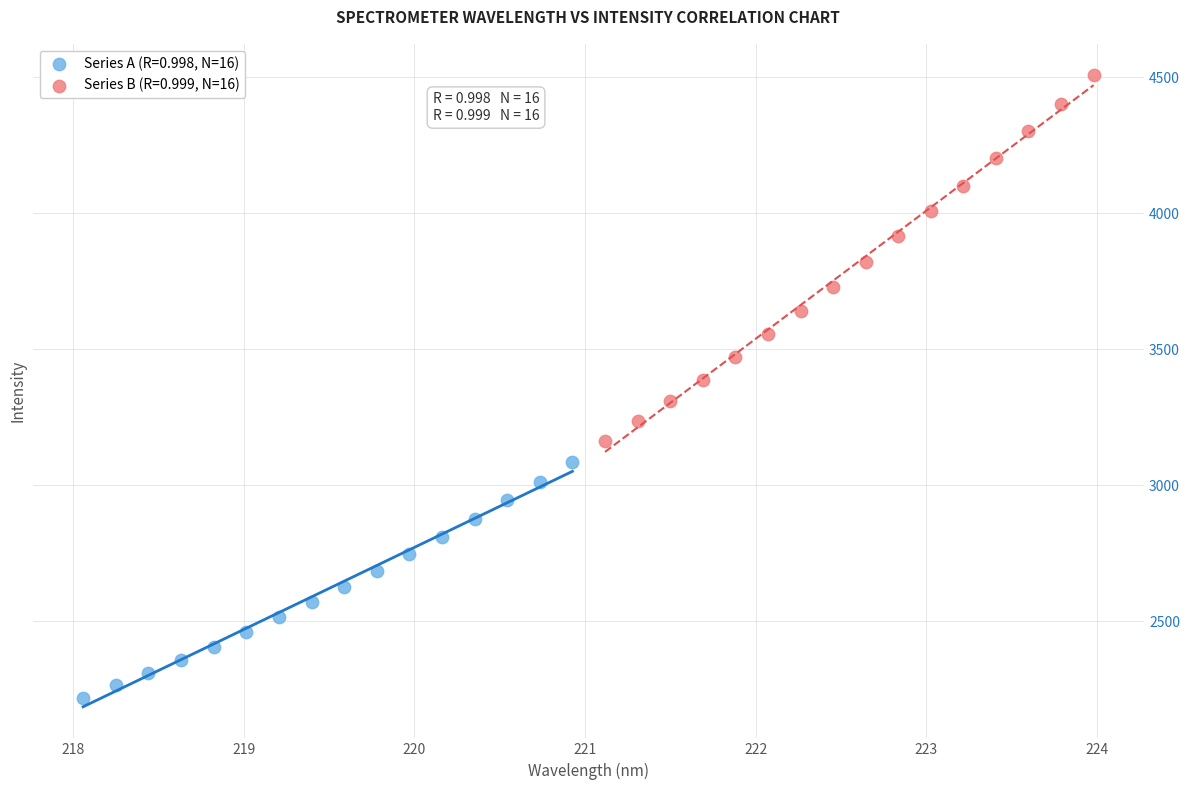

Which series has the largest Y range (max minus min)?

Series B (R=0.999, N=16)